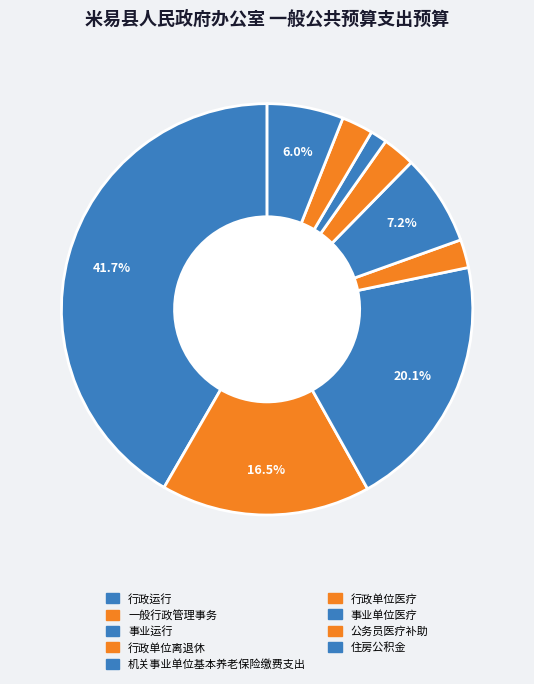

Which category has the biggest portion of the pie?

行政运行